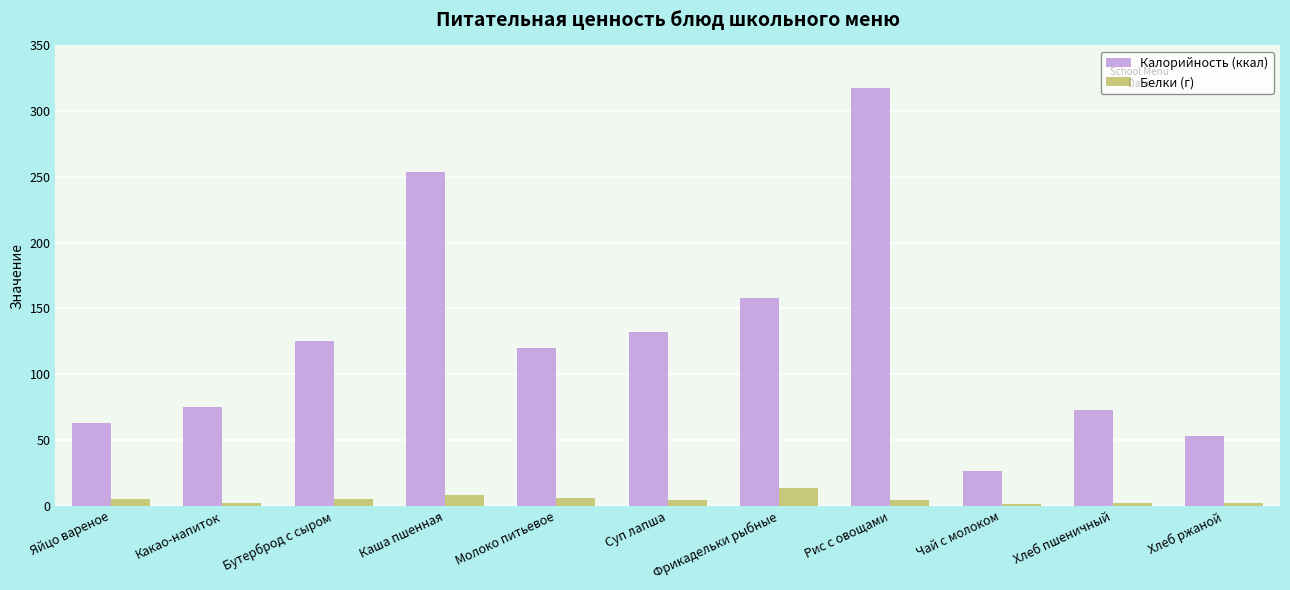

Is the value of Калорийность (ккал) at Яйцо вареное greater than the value of Белки (г) at Каша пшенная?

Yes